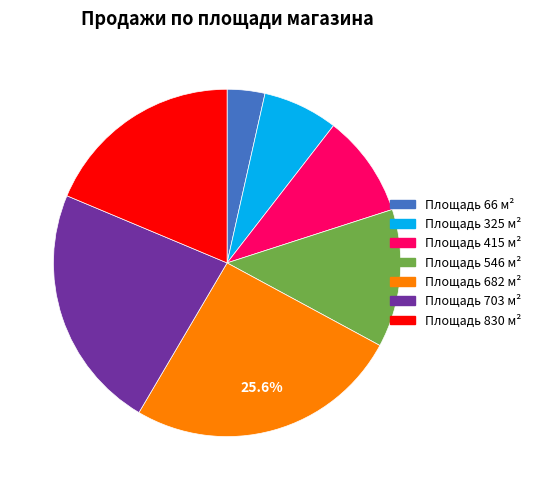

Is there any slice that represents more than half of the pie?

No